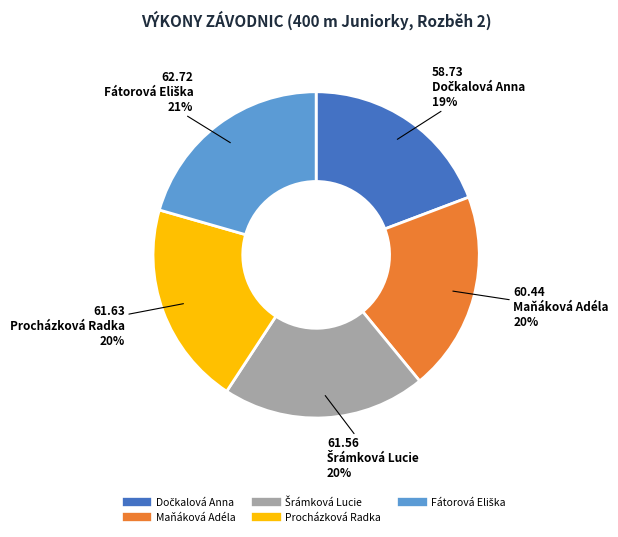

To the nearest percent, what percentage of the pie is Procházková Radka?

20%